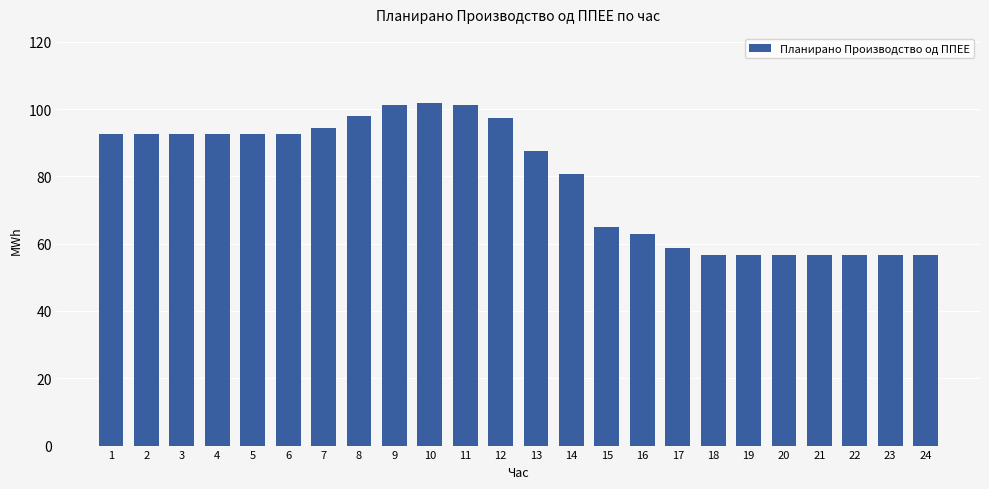

What is the value of the 20th bar from the left?

56.8